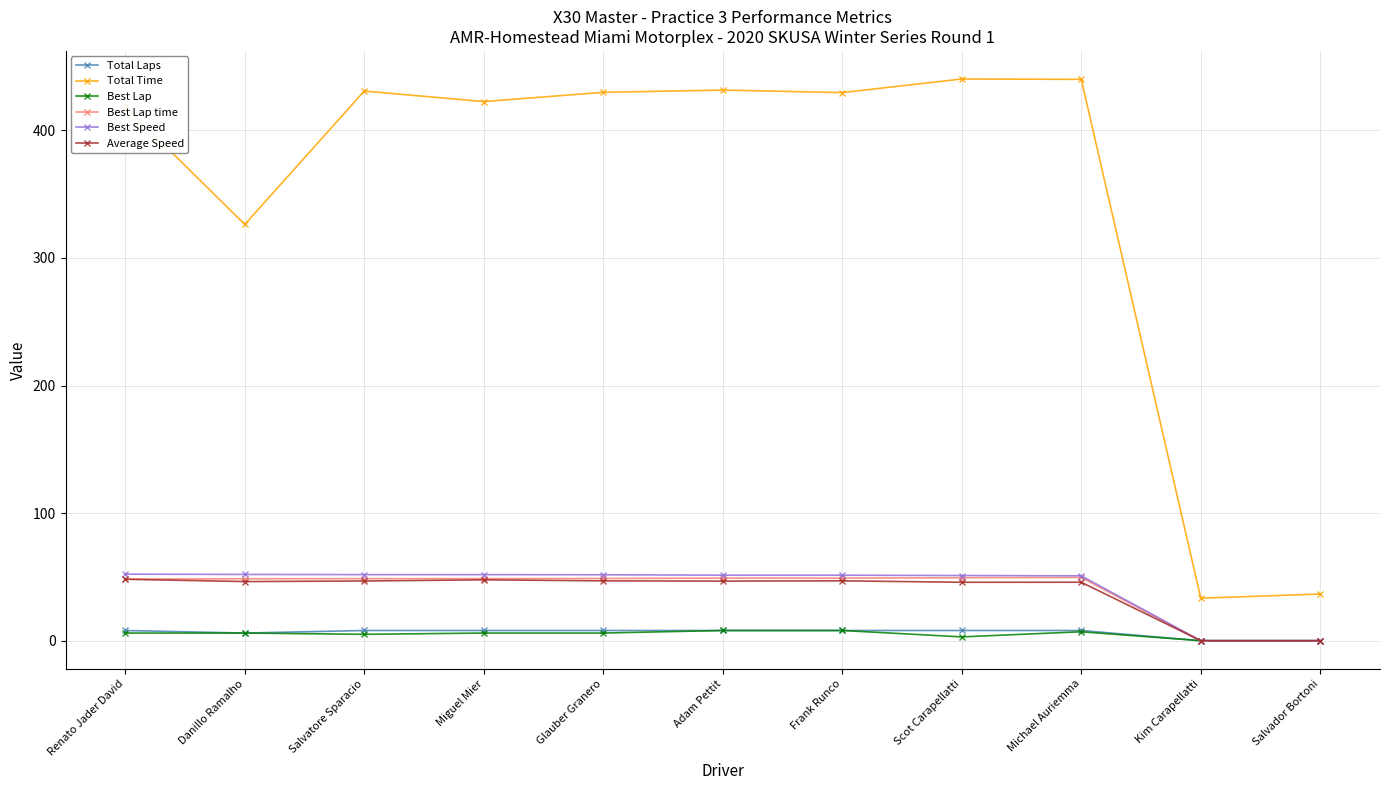

What is the sum of the Total Laps values at Kim Carapellatti and Scot Carapellatti?

8.0